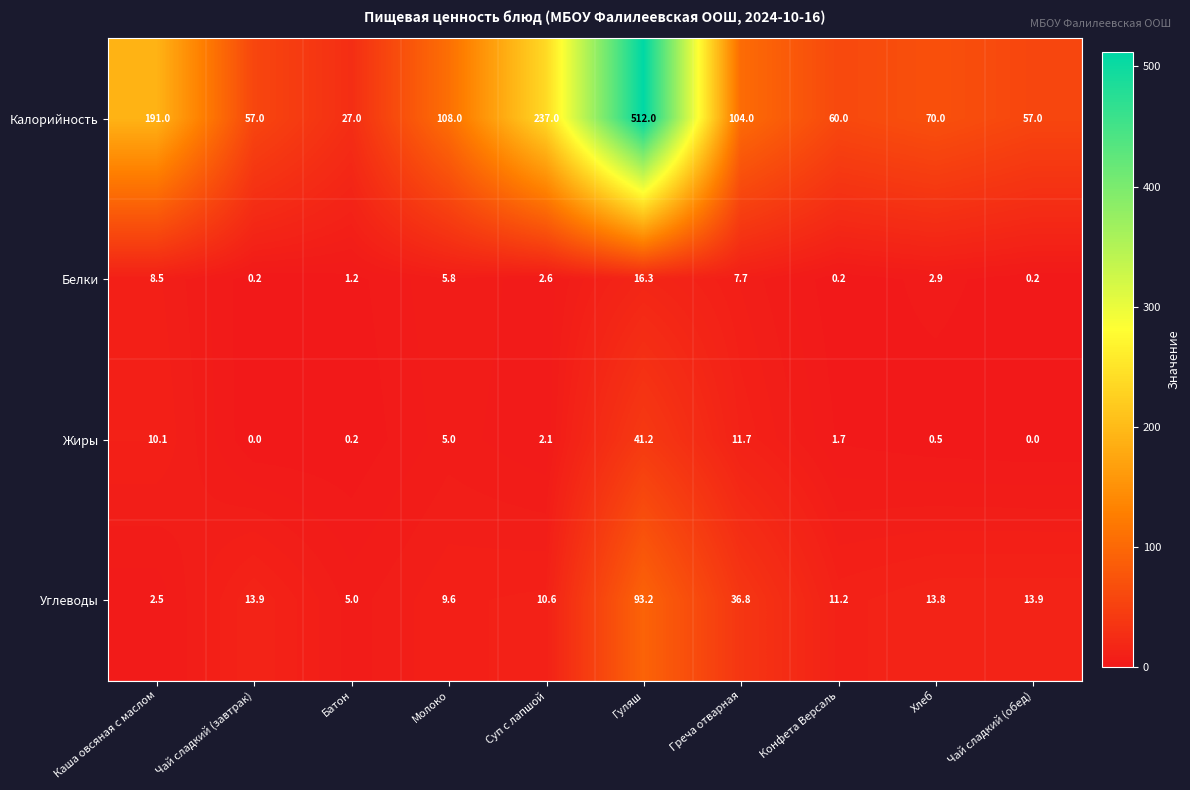

True or false: Белки has a value of 9.9 at Молоко.

False